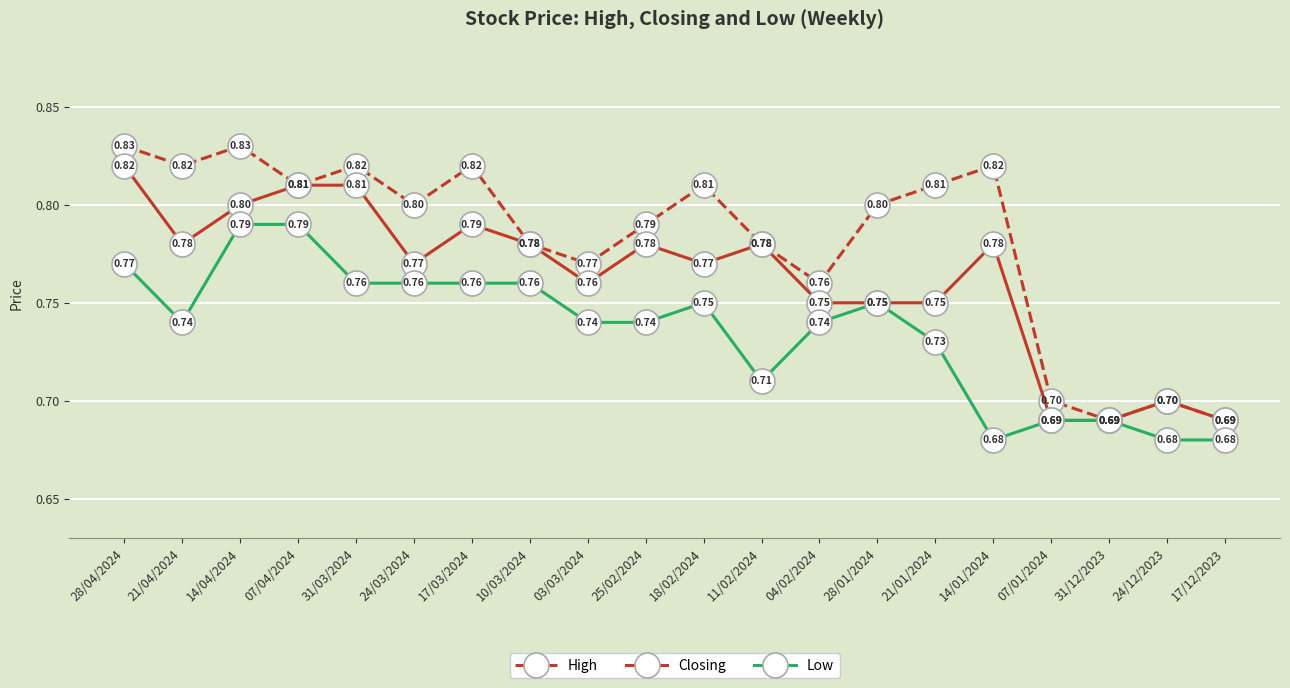

How many categories are shown in the chart?

20